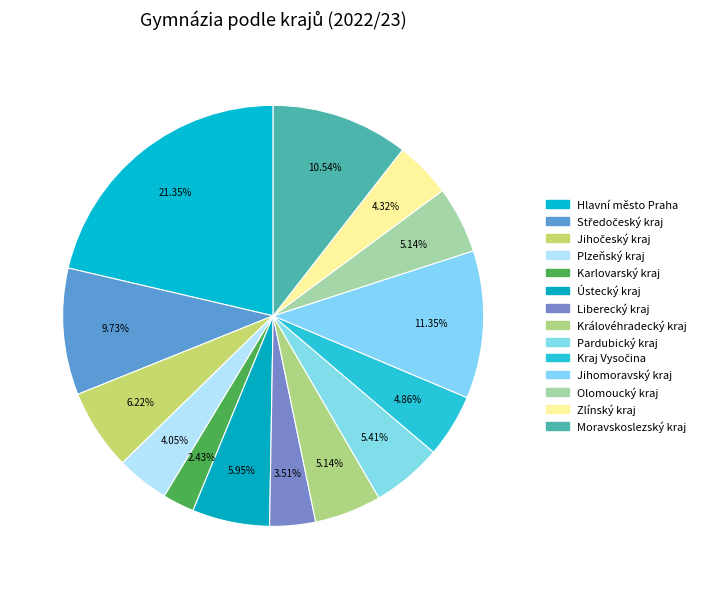

How many segments does this pie chart have?

14